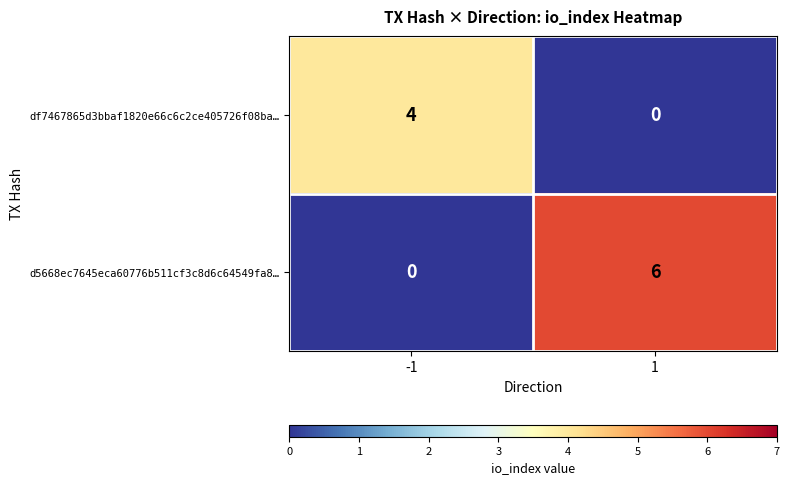

At which category is the sum across all series the highest?

1